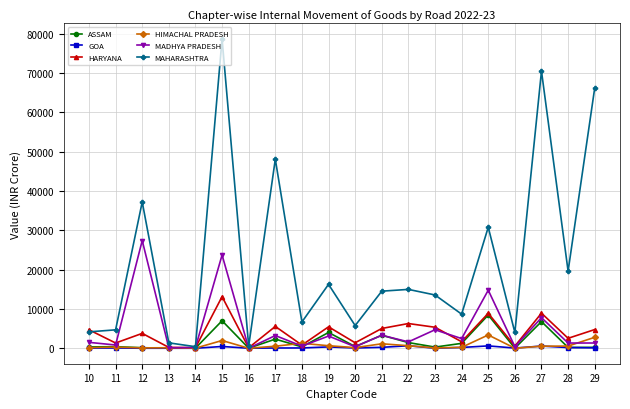

Which series changed the most between 16 and 24?

MAHARASHTRA